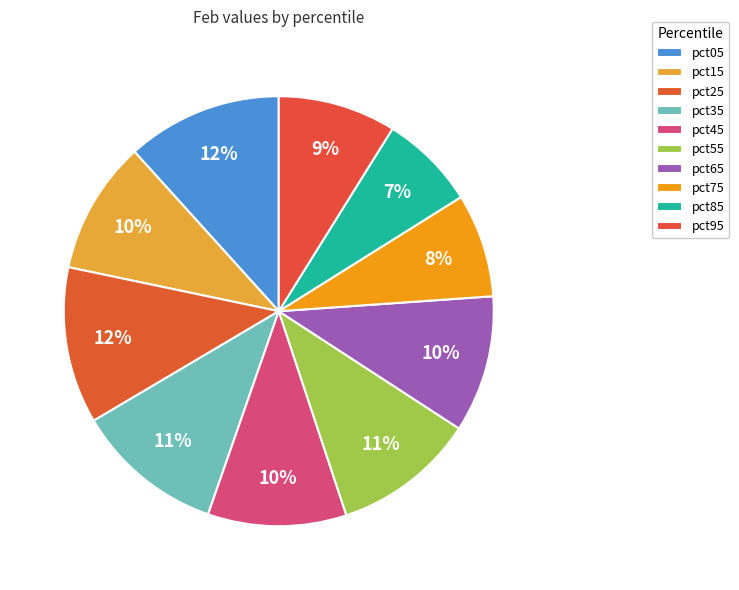

Count the number of slices in the pie.

10